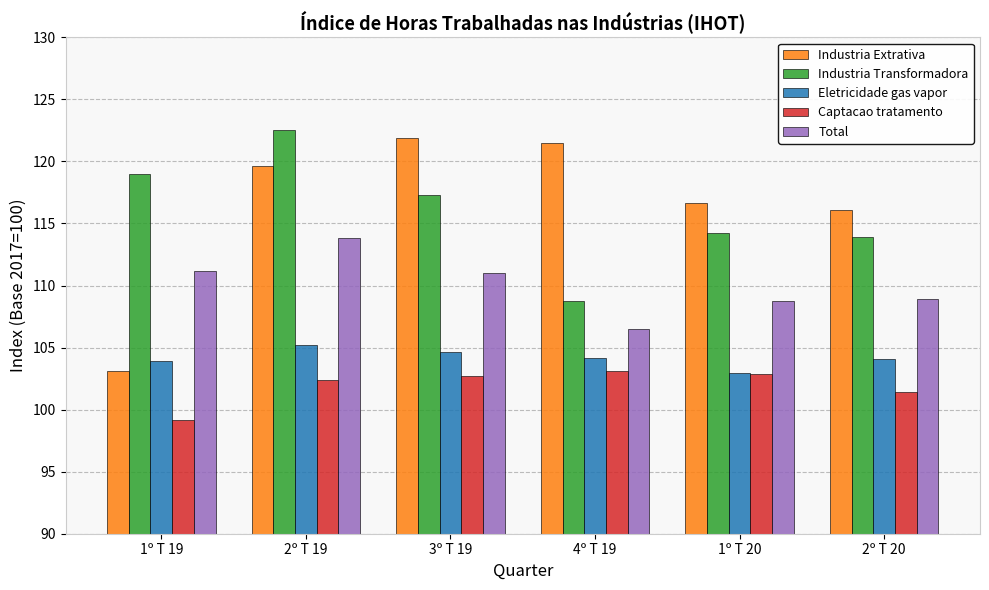

Is it true that Total equals 155.6 at 1º T 19?

False